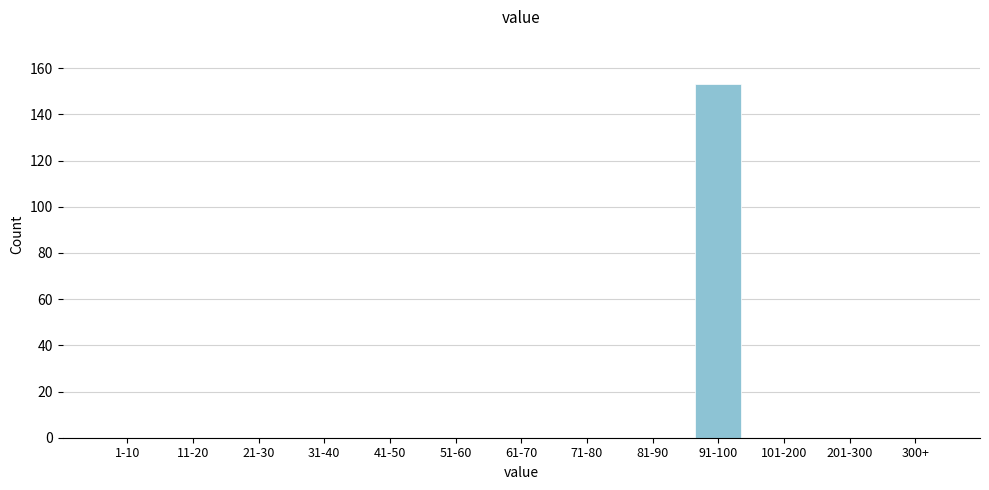

Reading right to left, list all the values displayed in this chart.

300+=0	201-300=0	101-200=0	91-100=153	81-90=0	71-80=0	61-70=0	51-60=0	41-50=0	31-40=0	21-30=0	11-20=0	1-10=0